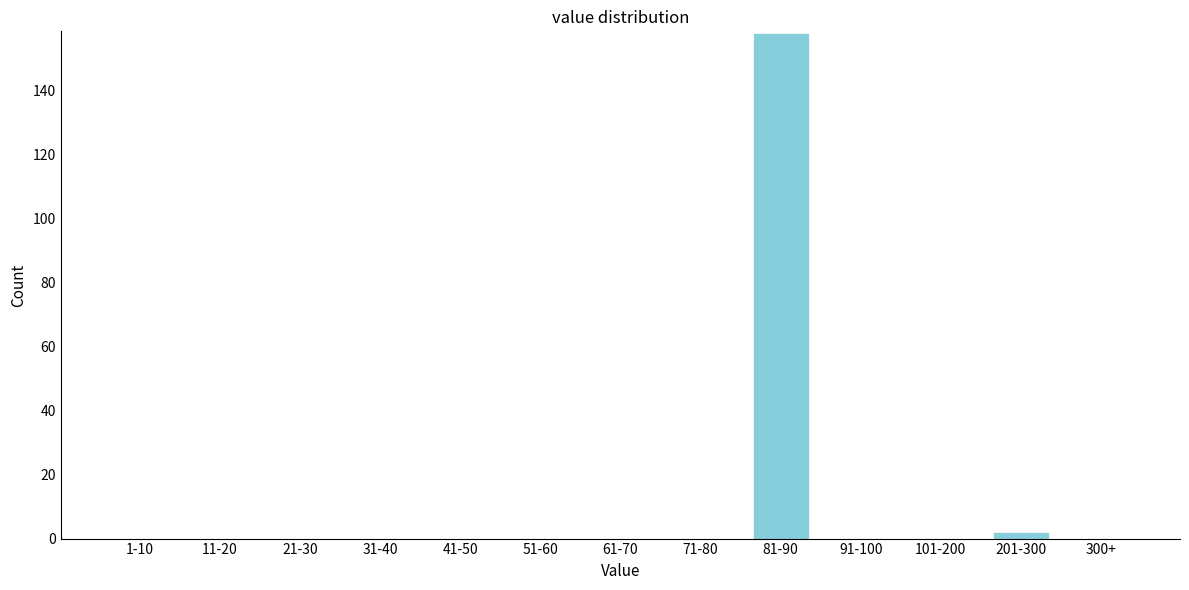

Reading left to right, list all the values displayed in this chart.

1-10=0	11-20=0	21-30=0	31-40=0	41-50=0	51-60=0	61-70=0	71-80=0	81-90=158	91-100=0	101-200=0	201-300=2	300+=0